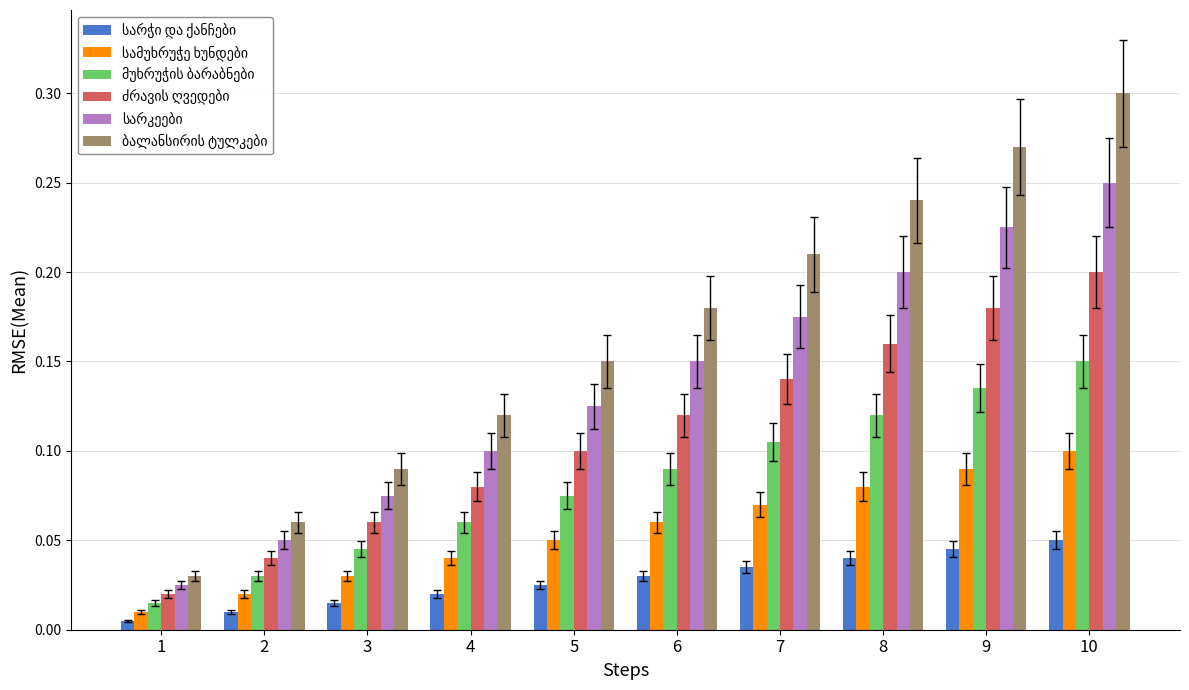

At how many categories does at least one series exceed 0?

10